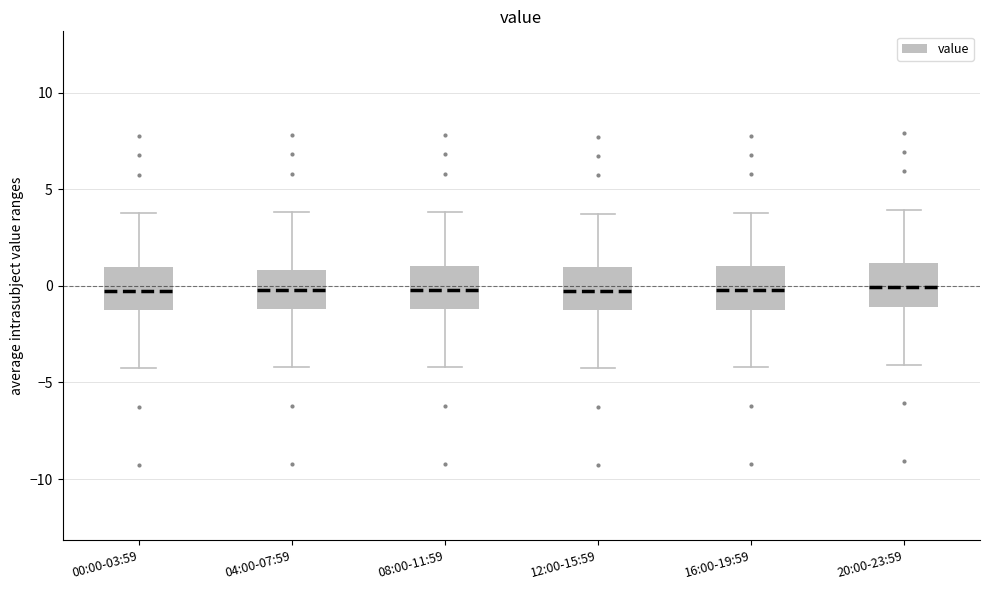

Reading left to right, read every box against the y-axis: the position of its median line, the range the box covers, and the ends of its whiskers. The values are not printed on the chart, so give them approximately, as read against the axis.

00:00-03:59: median 0.0, box -1.0 to 1.0, whiskers -4.0 to 4.0
04:00-07:59: median 0.0, box -1.0 to 1.0, whiskers -4.0 to 4.0
08:00-11:59: median 0.0, box -1.0 to 1.0, whiskers -4.0 to 4.0
12:00-15:59: median -0.5, box -1.5 to 1.0, whiskers -4.5 to 3.5
16:00-19:59: median 0.0, box -1.0 to 1.0, whiskers -4.0 to 4.0
20:00-23:59: median 0.0, box -1.0 to 1.0, whiskers -4.0 to 4.0